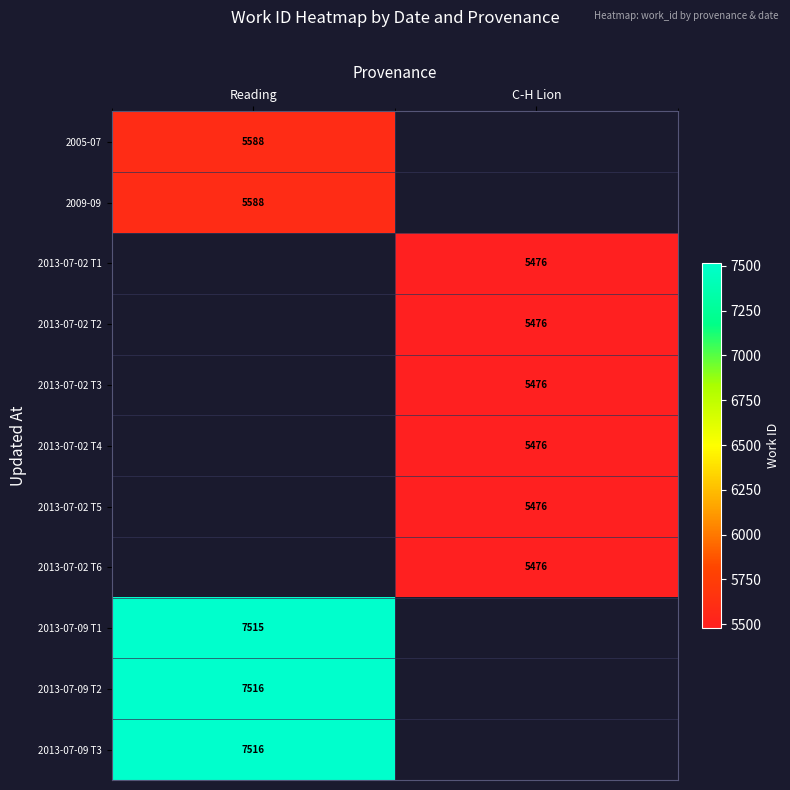

True or false: 2013-07-02 T1 has a value of 5476 at C-H Lion.

True